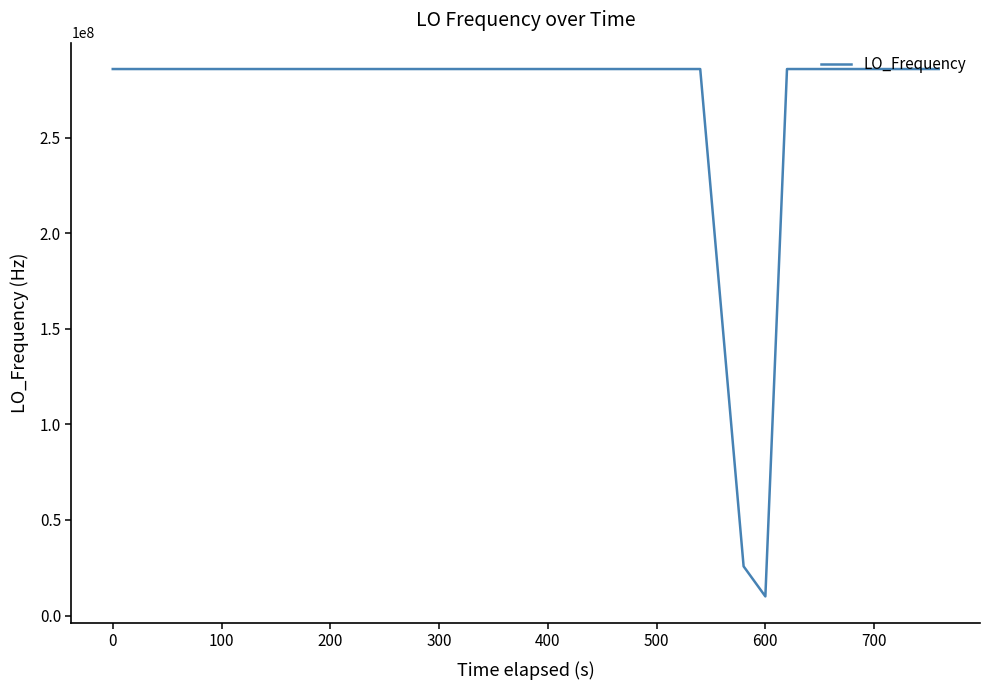

What is the greatest value displayed?

286047003.4